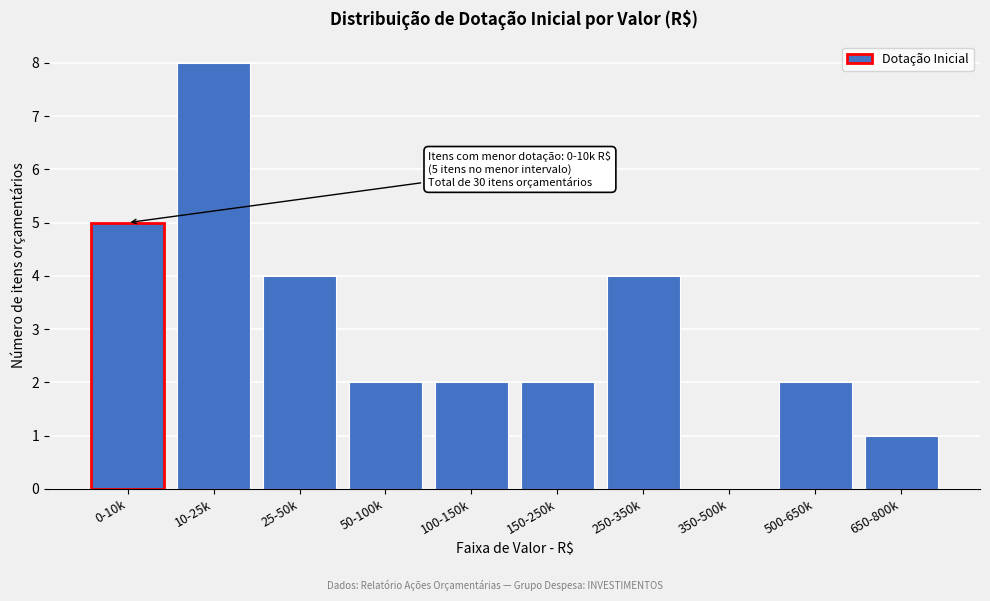

Reading right to left, what are all the values shown in this chart?

650-800k=1	500-650k=2	350-500k=0	250-350k=4	150-250k=2	100-150k=2	50-100k=2	25-50k=4	10-25k=8	0-10k=5